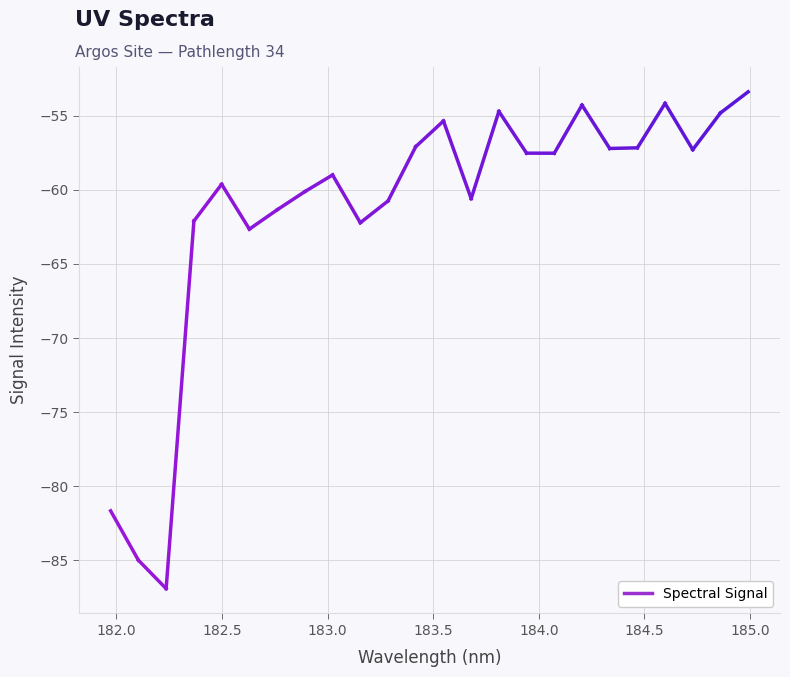

What is the difference between the values at 17 and 8?

4.7